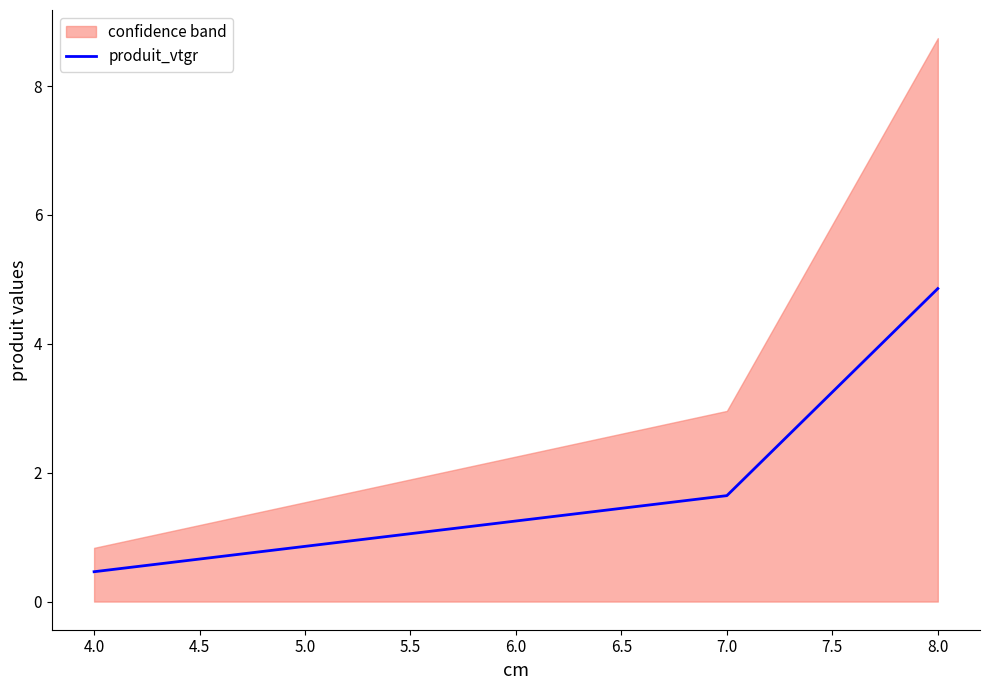

What is the minimum value for produit_vtgr?

0.5